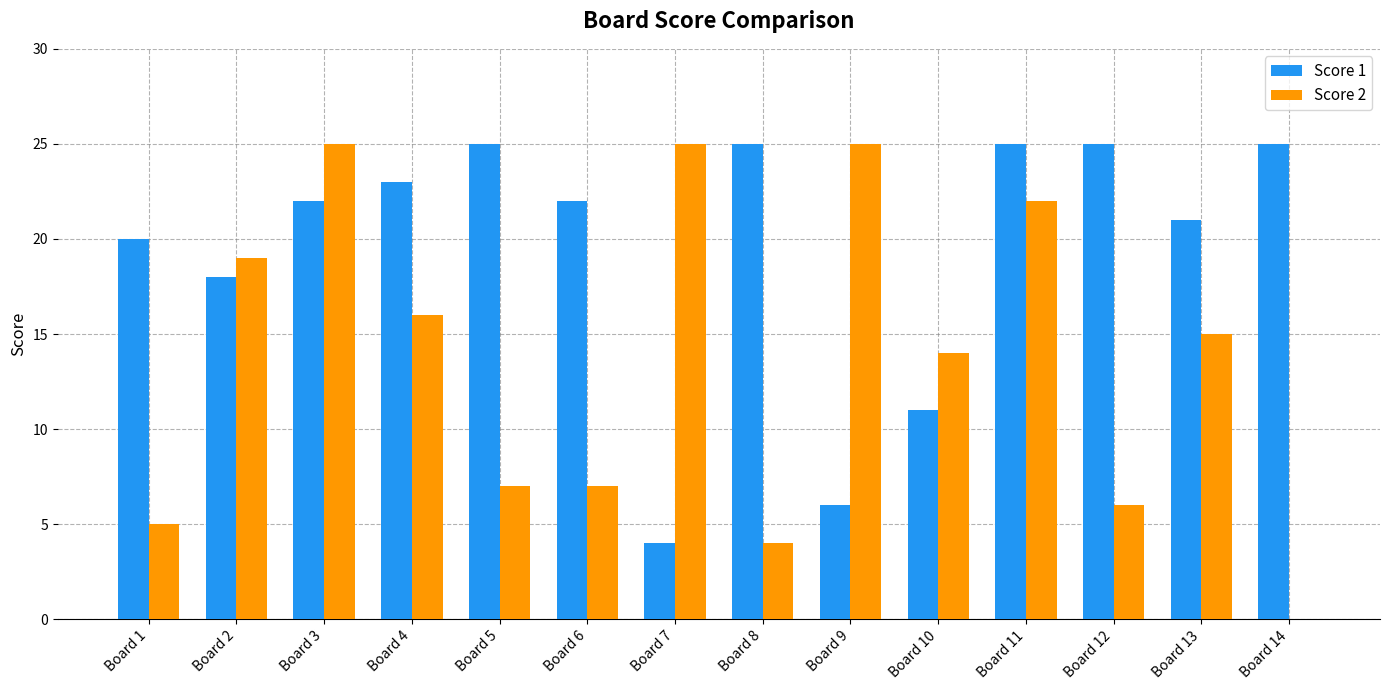

How many data points does each series have?

14